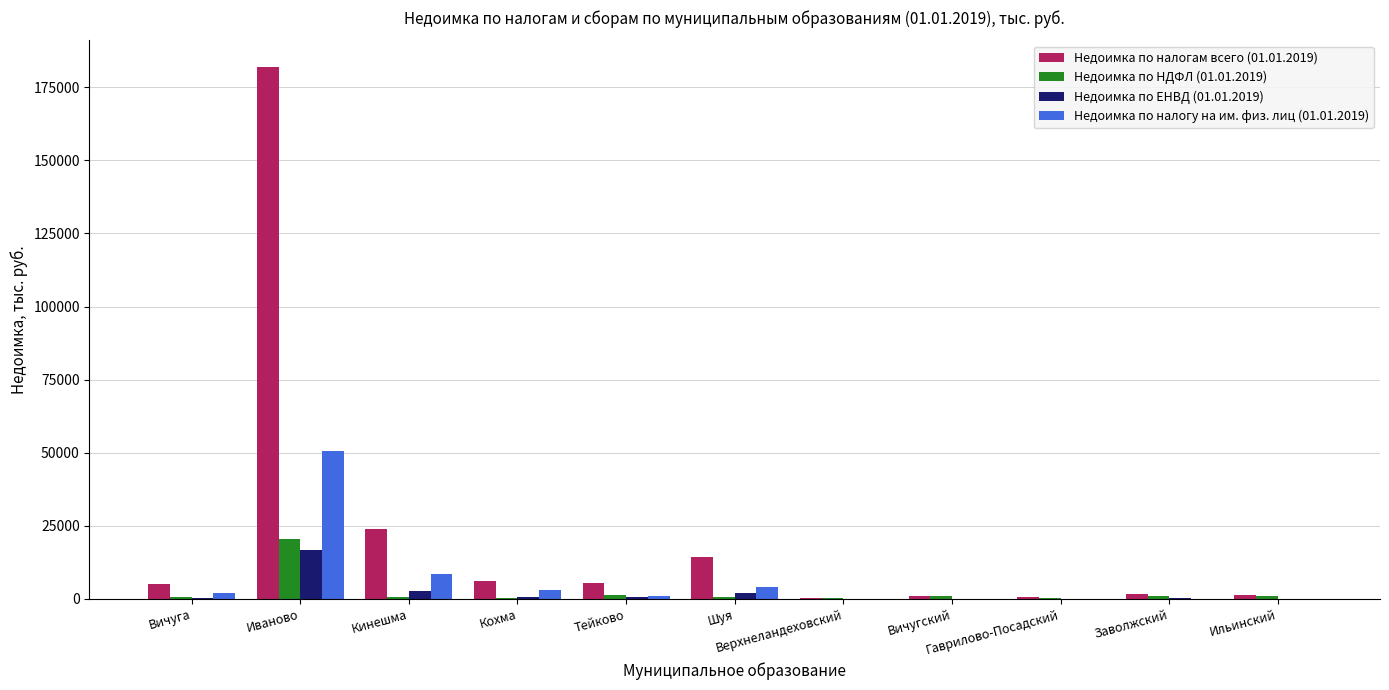

What is the maximum value shown in the chart?

181940.6